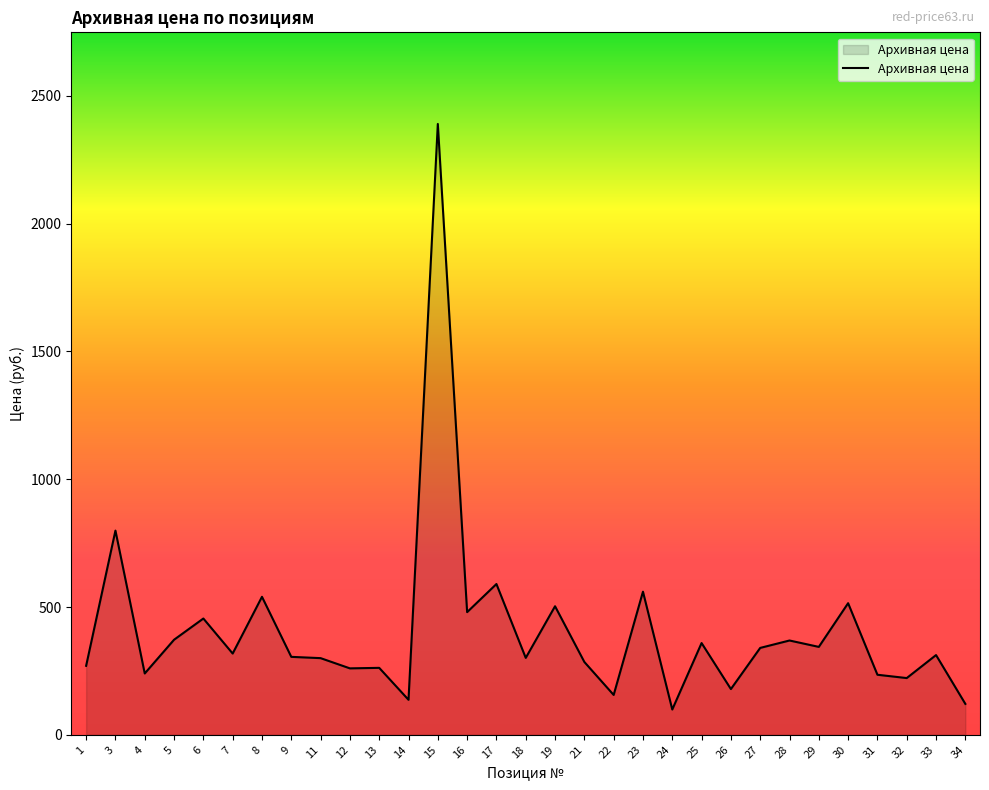

Approximately how many times larger is the value at 13 compared to 23?

0.5